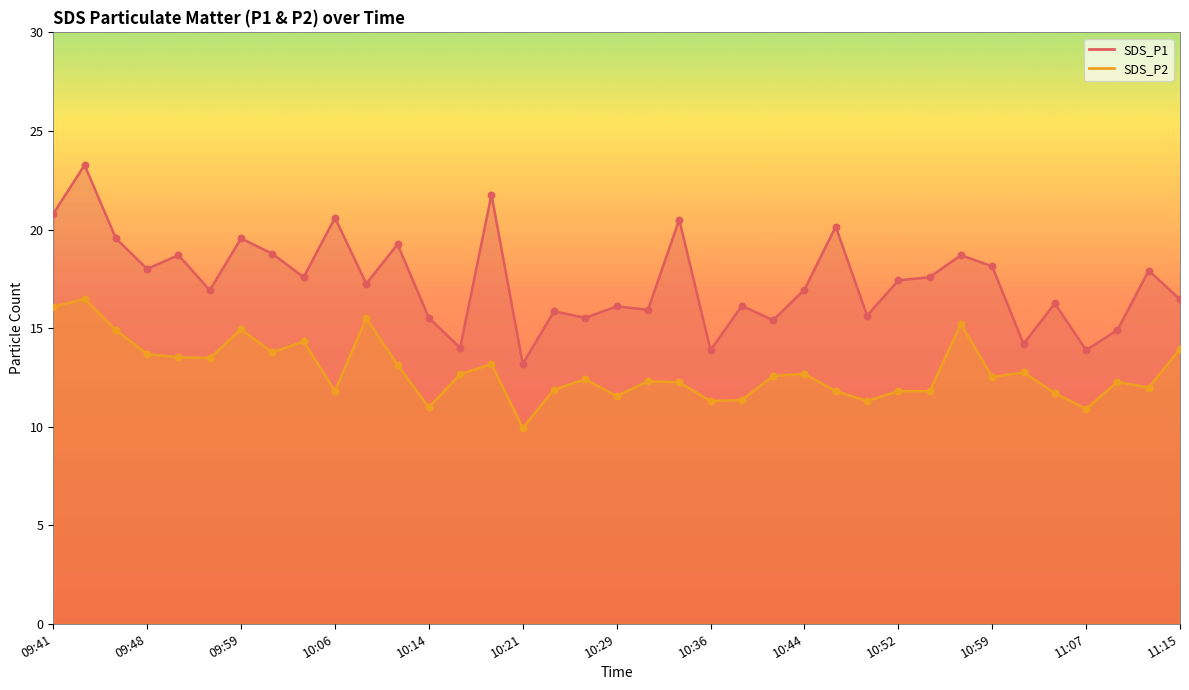

Which series has the widest spread of Y values?

SDS_P1